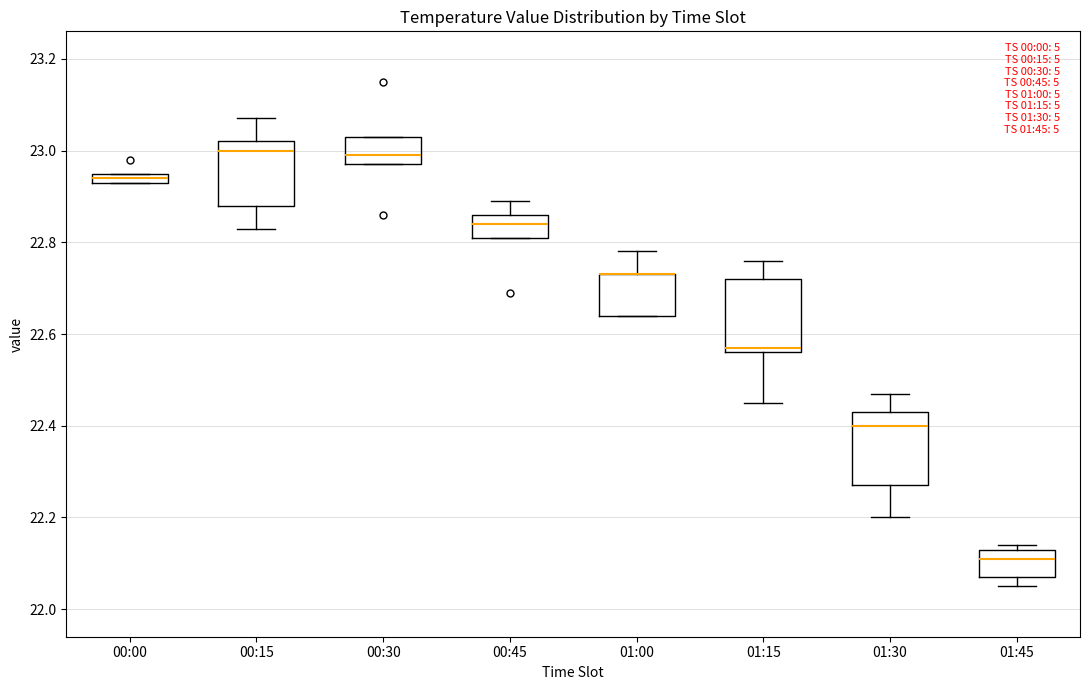

Where is the lower edge of the box for 00:45 on the y-axis? The values are not printed on the chart, so give them approximately, as read against the axis.

22.82